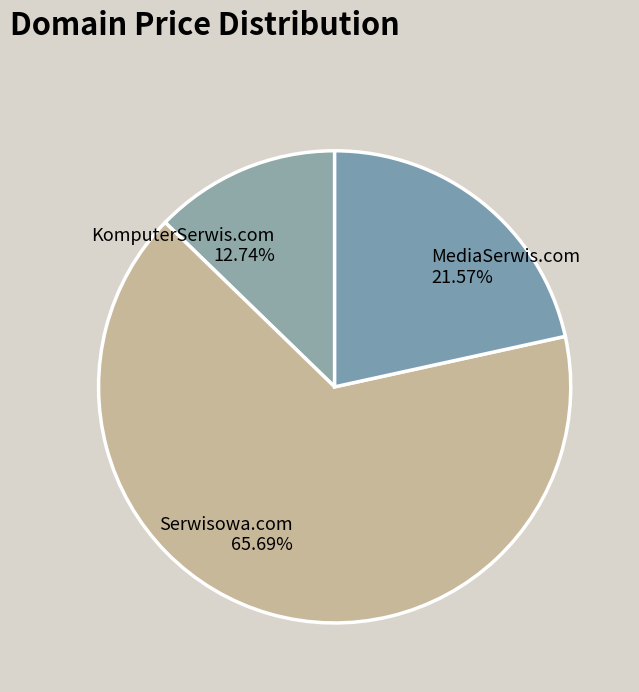

What is the smallest slice in the pie chart?

KomputerSerwis.com